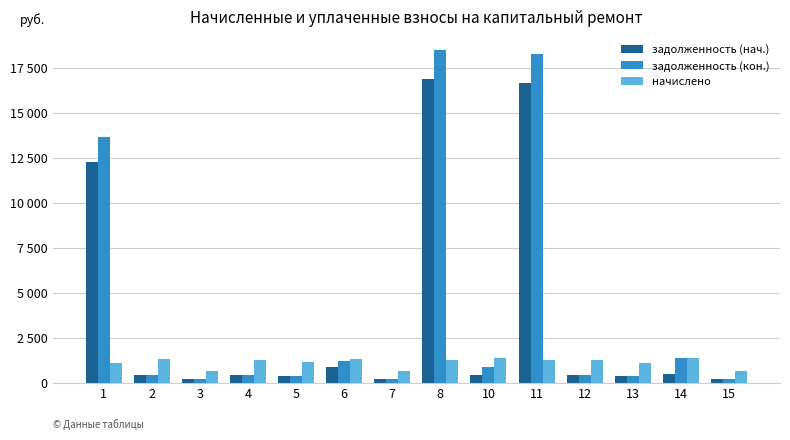

Does the chart contain any negative values?

No